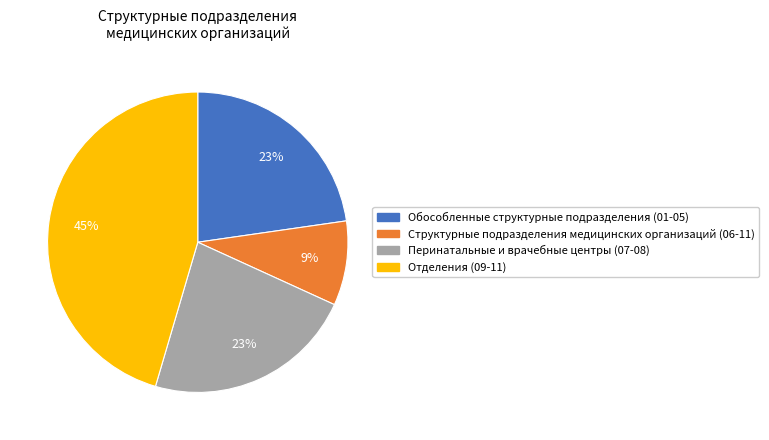

Does any single category account for the majority?

No